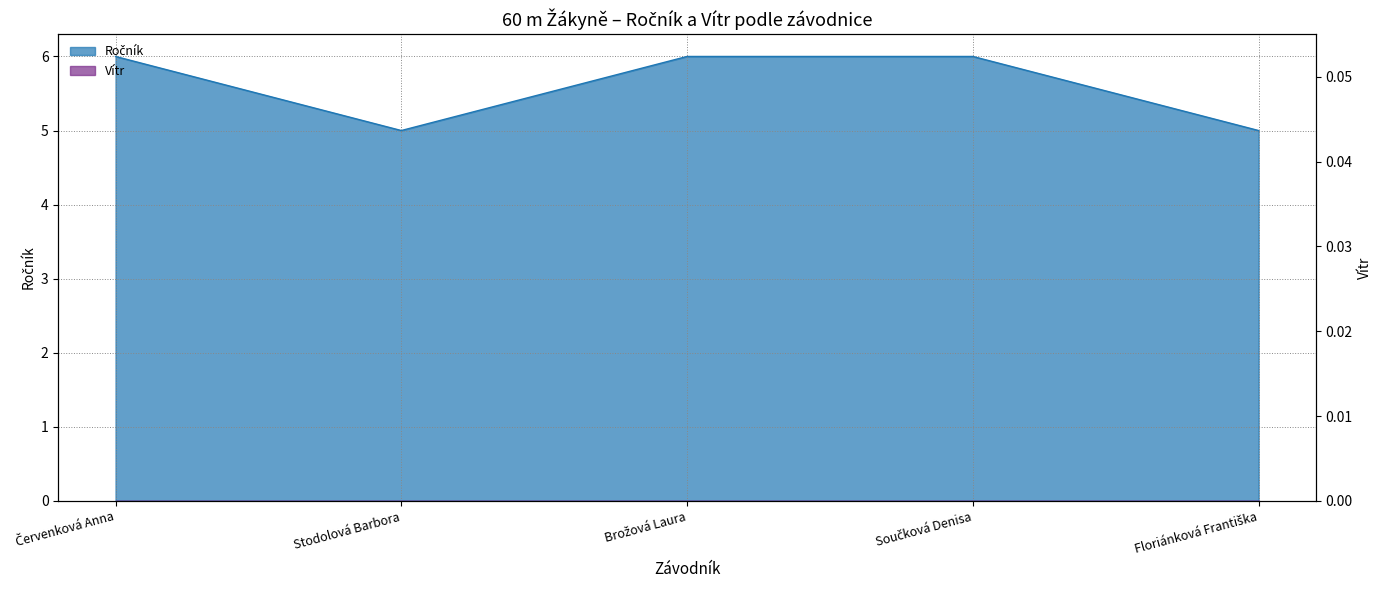

Which label corresponds to the largest value in the chart?

Červenková Anna